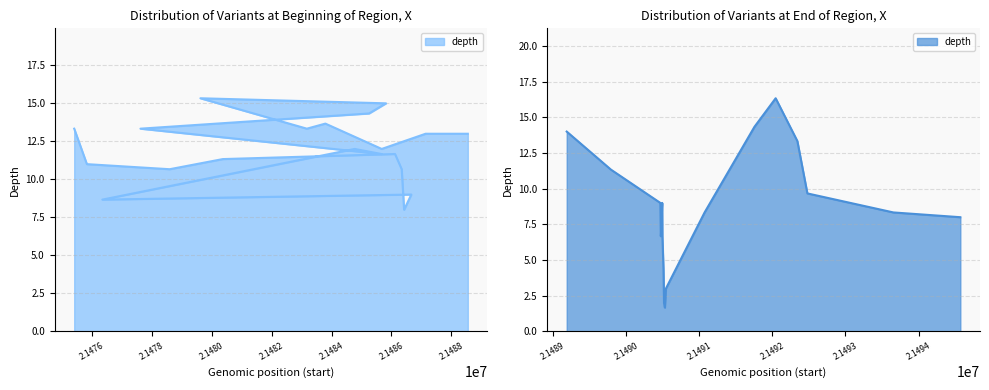

What is the change in value from 21487139 to 21490468?

-5